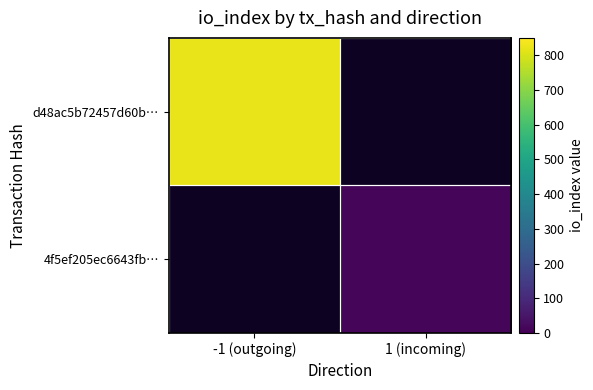

At -1 (outgoing), list the series in order from largest to smallest.

d48ac5b72457d60b…, 4f5ef205ec6643fb…